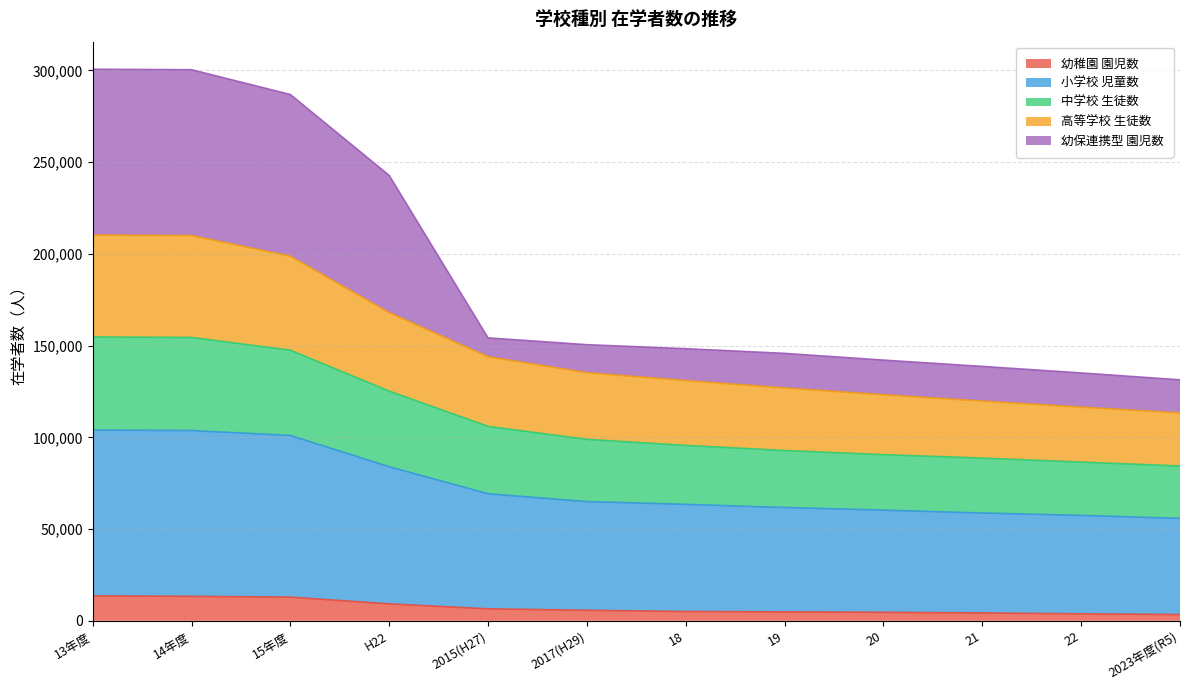

What is the label of the 9th point from the right?

H22